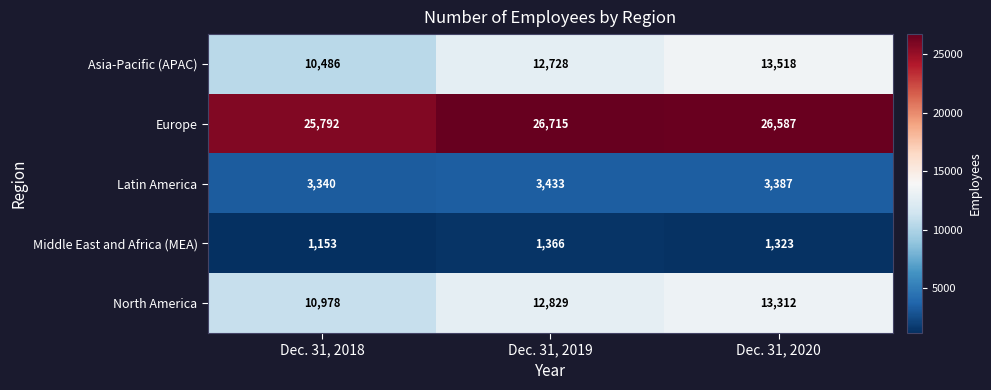

Where is Europe nearest to the value 26253?

Dec. 31, 2020